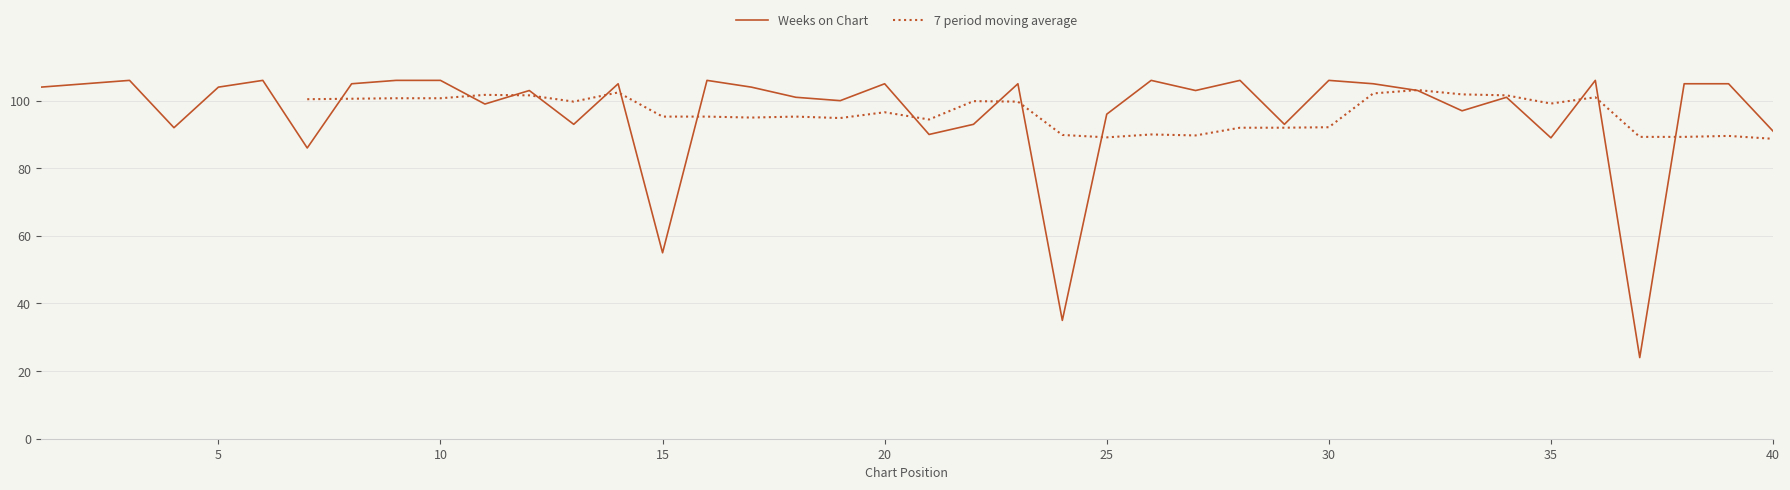

At which label is Weeks on Chart closest to 65?

15